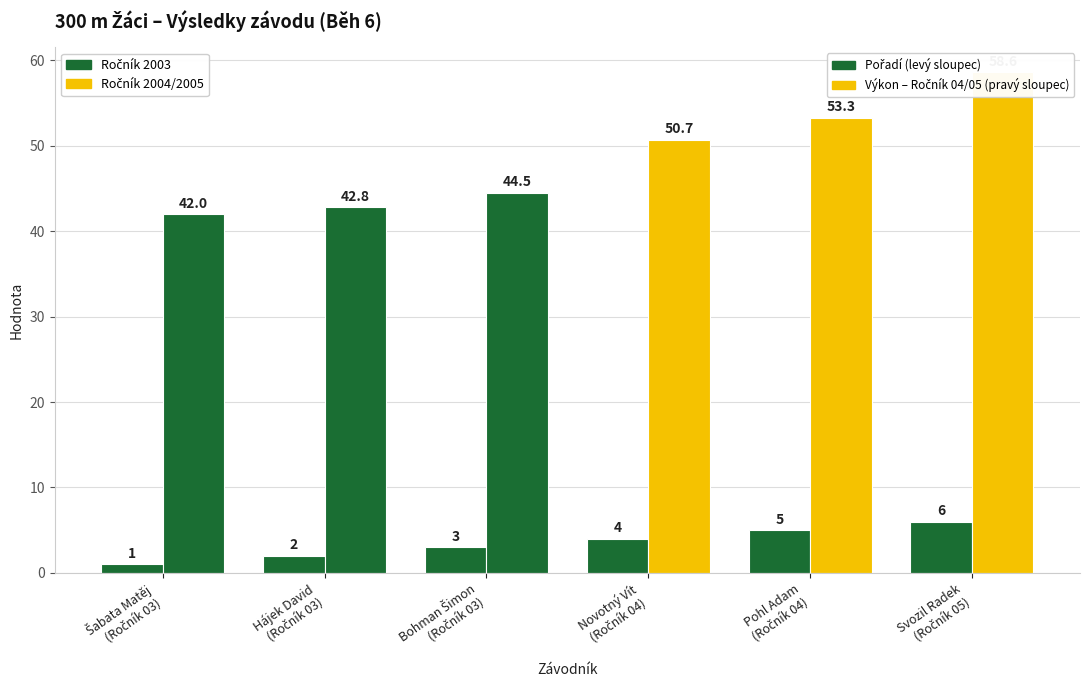

Which category has the lowest value across all series?

Šabata Matěj
(Ročník 03)